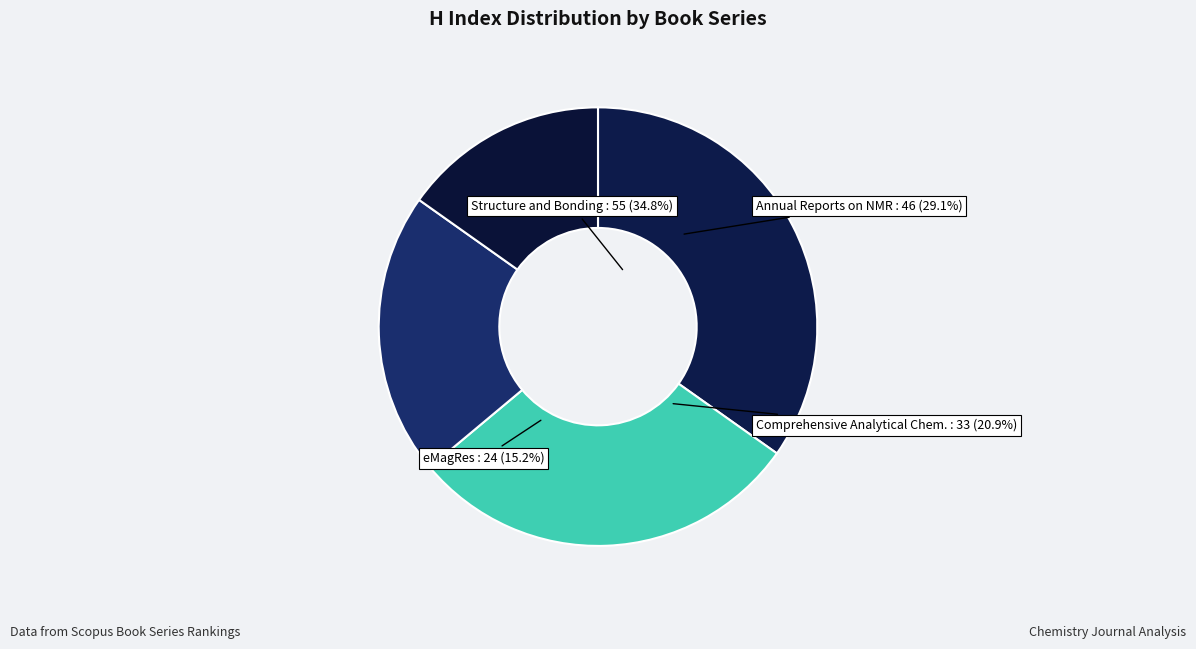

Between Structure and Bonding and Comprehensive Analytical Chemistry, which is larger?

Structure and Bonding